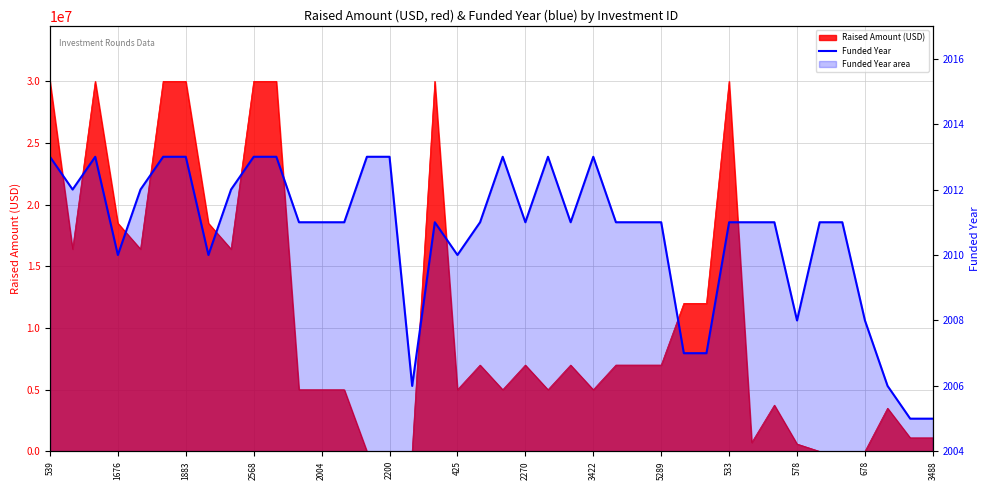

What is the value of the 16th point from the left?

2013